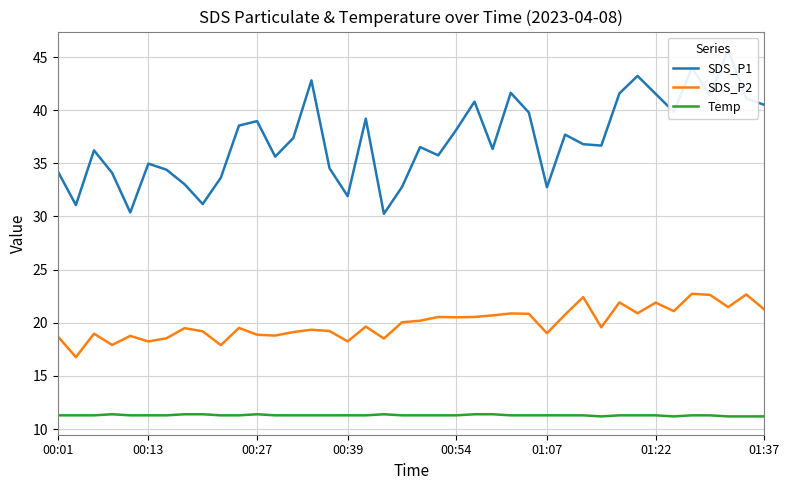

True or false: Temp and SDS_P2 cross at least once.

False